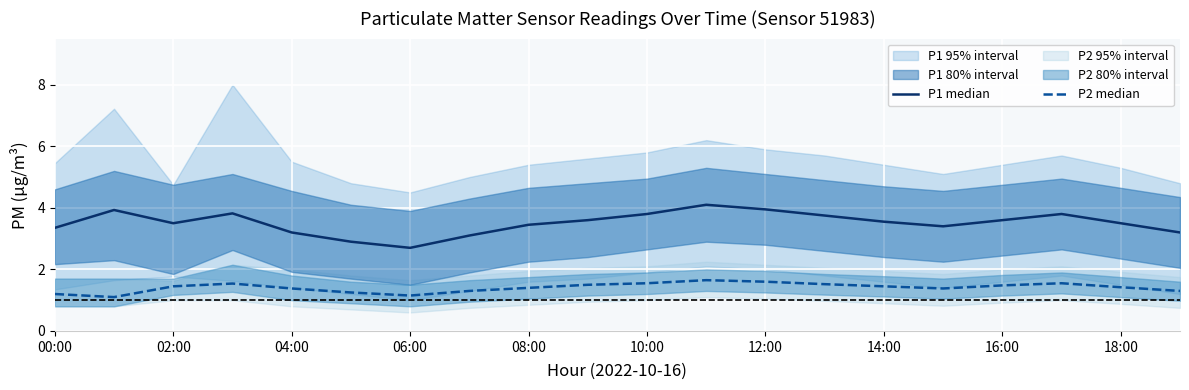

How many interior local peaks does the P2 median series have?

3